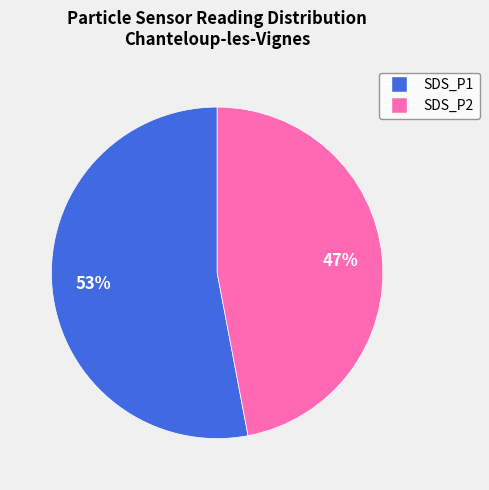

How many segments does this pie chart have?

2